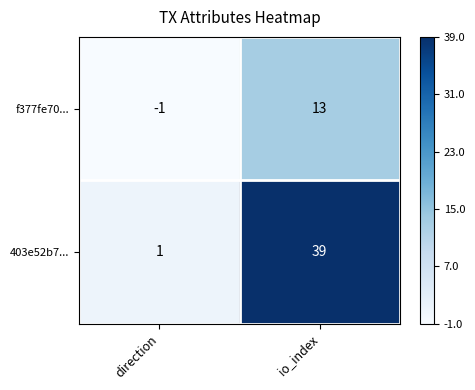

True or false: 403e52b7... has a value of 66 at io_index.

False